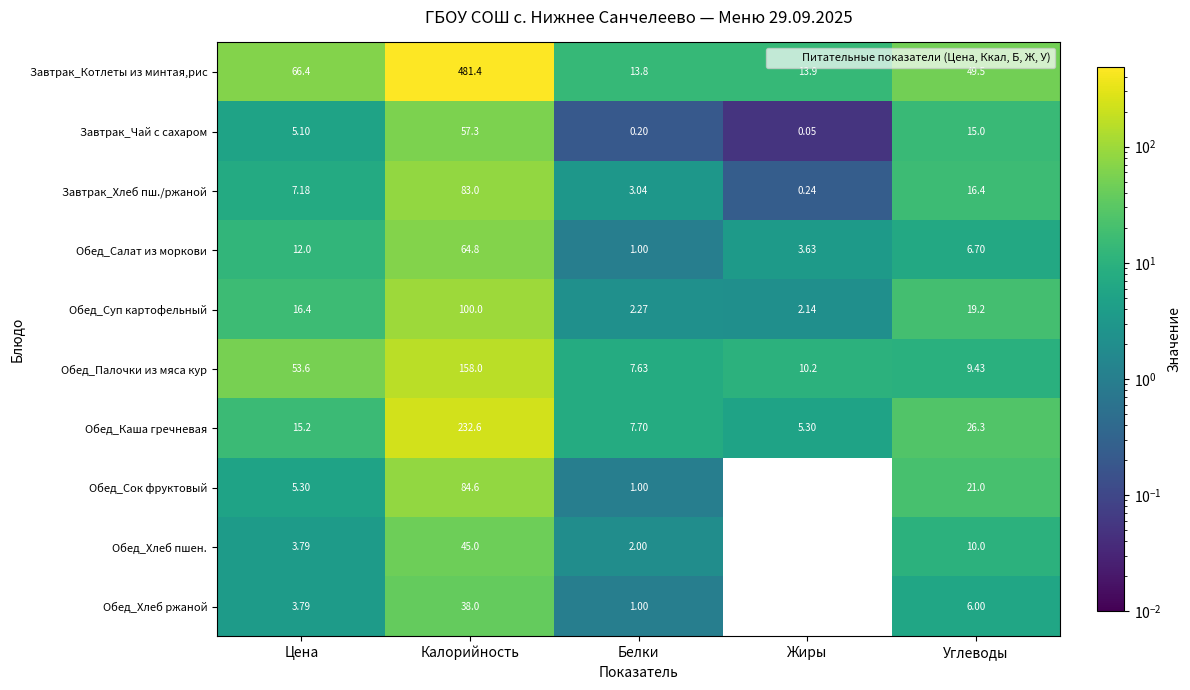

Which category has the lowest value in the Обед_Хлеб ржаной series?

Жиры